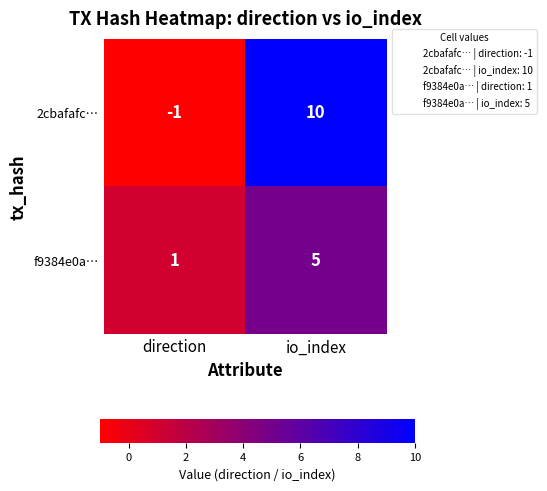

At how many categories does at least one series exceed 6?

1